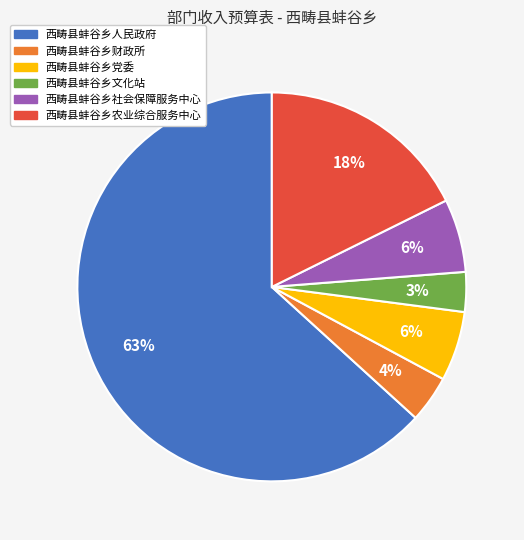

To the nearest percent, what is the combined percentage of 西畴县蚌谷乡社会保障服务中心 and 西畴县蚌谷乡党委?

12%